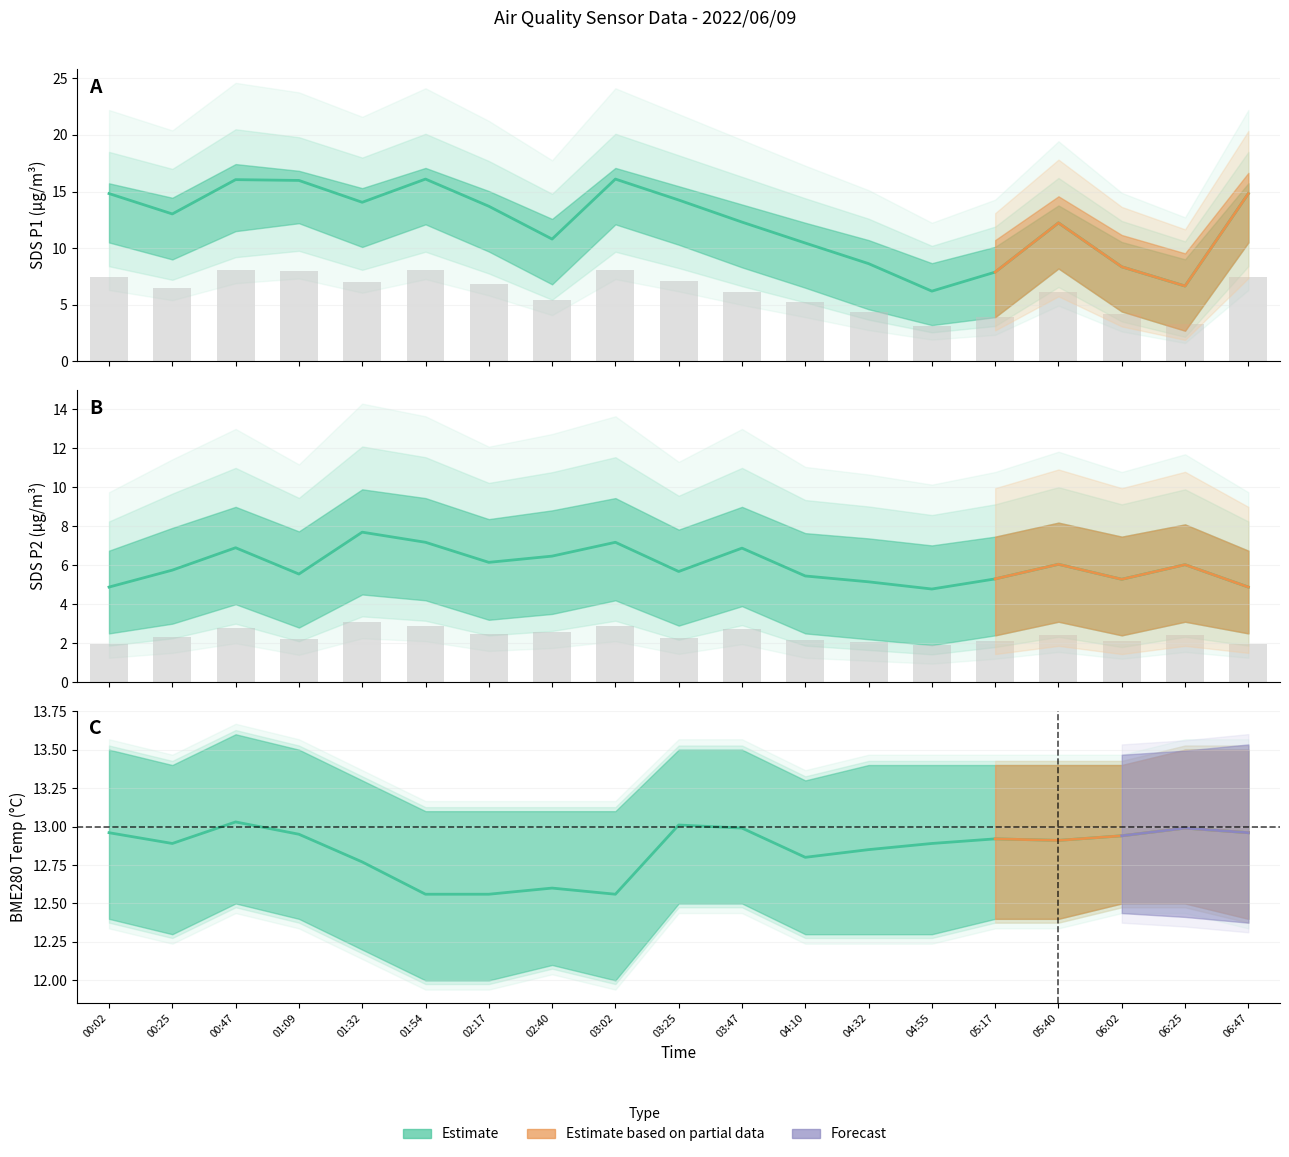

Is the value of SDS_P2 Estimate at 03:25 greater than the value of SDS_P1 Estimate at 05:40?

No